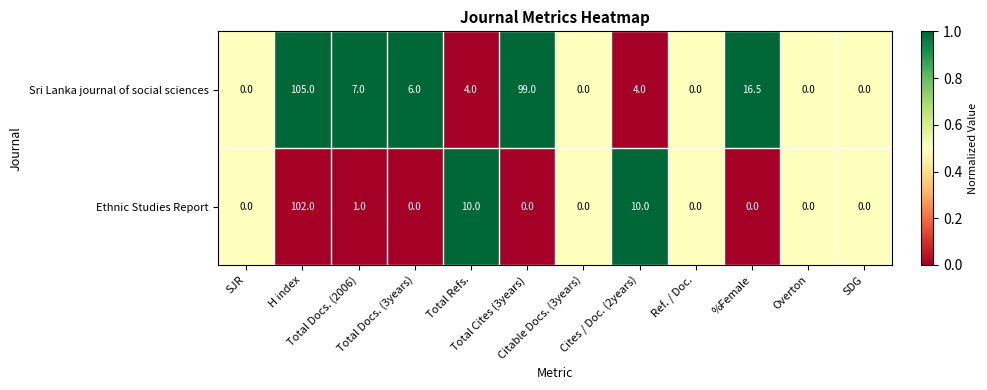

What is the sum of all Sri Lanka journal of social sciences values?

241.5